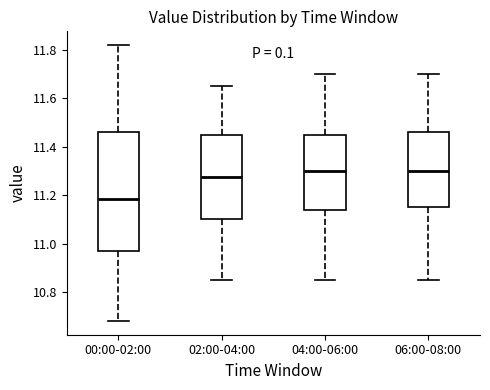

Reading left to right, read every box against the y-axis: the position of its median line, the range the box covers, and the ends of its whiskers. The values are not printed on the chart, so give them approximately, as read against the axis.

00:00-02:00: median 11.18, box 10.96 to 11.46, whiskers 10.68 to 11.82
02:00-04:00: median 11.28, box 11.10 to 11.46, whiskers 10.86 to 11.66
04:00-06:00: median 11.30, box 11.14 to 11.46, whiskers 10.86 to 11.70
06:00-08:00: median 11.30, box 11.16 to 11.46, whiskers 10.86 to 11.70